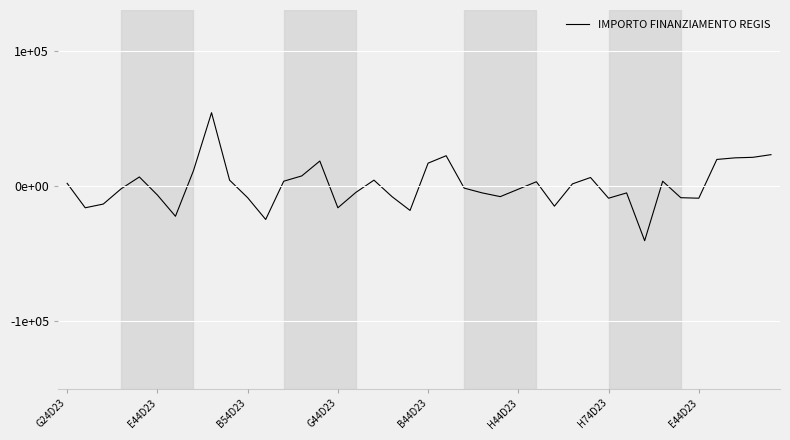

At which label is the value closest to 6716?

B44D23